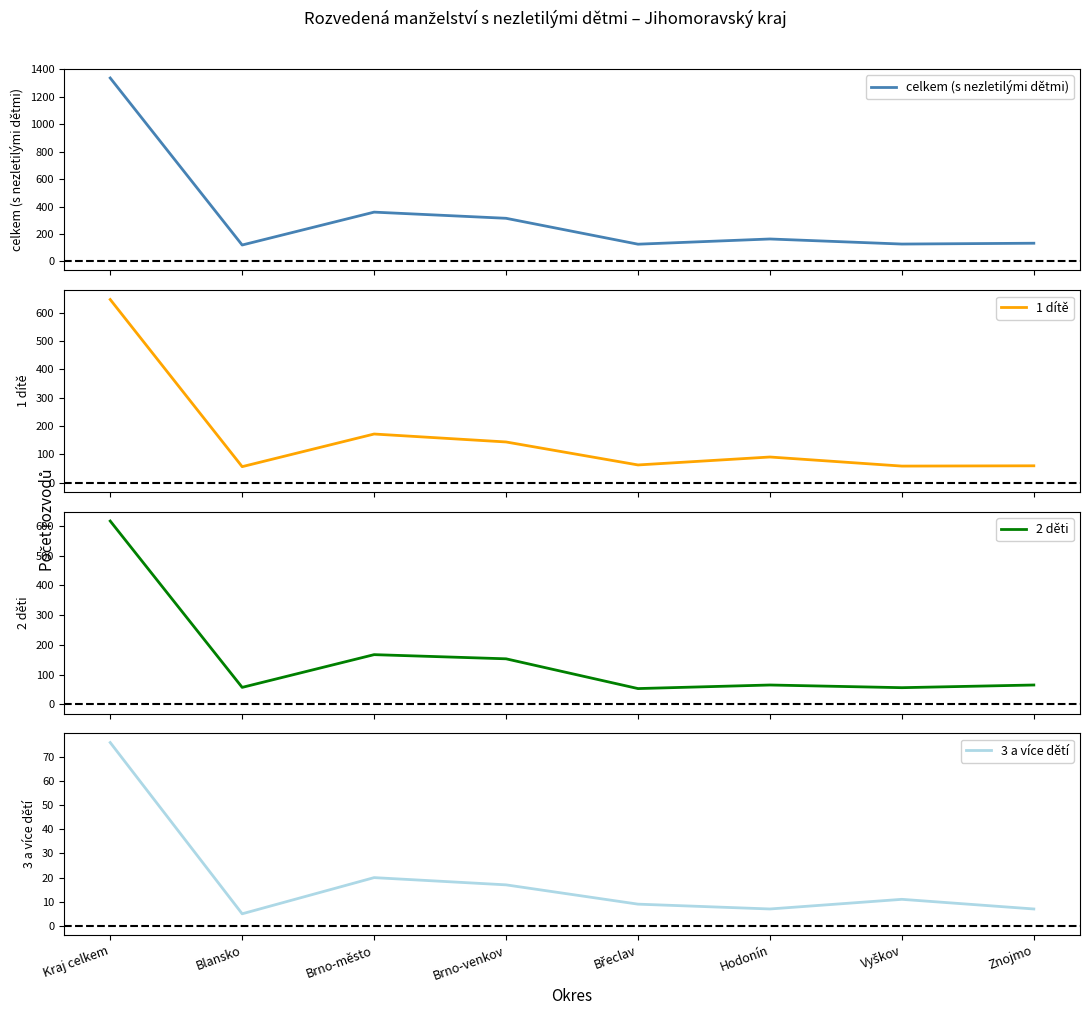

What is the difference between the highest and lowest values at Břeclav?

116